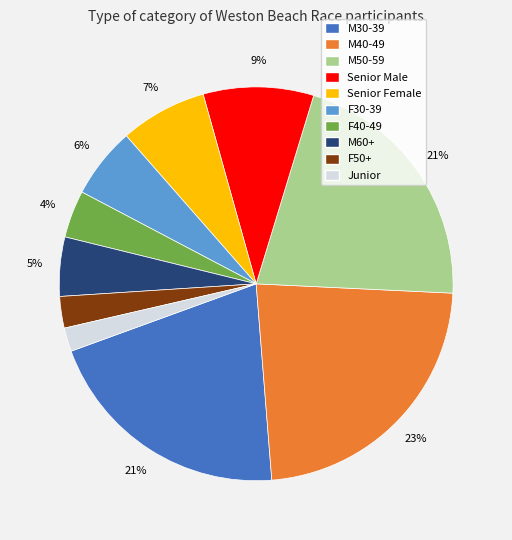

To the nearest percent, what portion does Senior Male represent?

9%